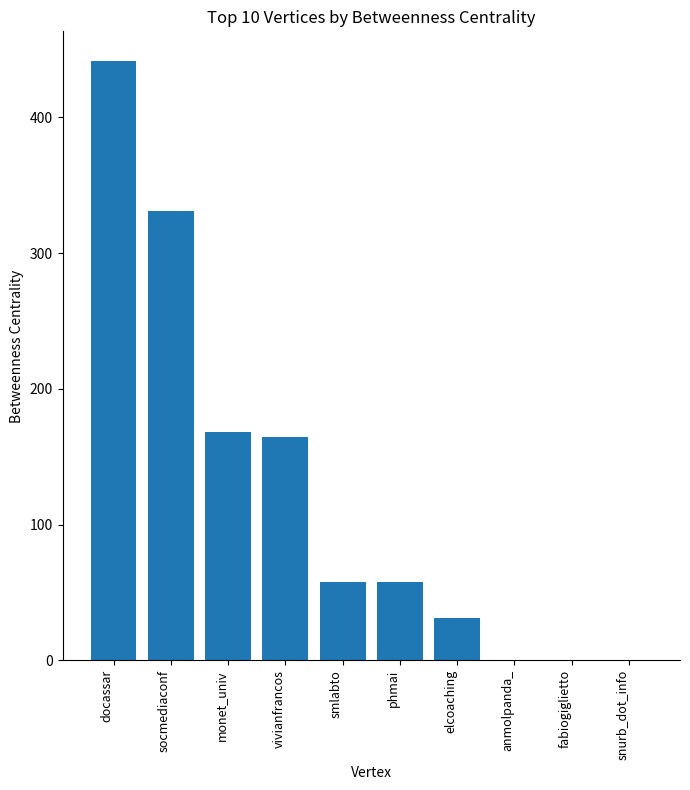

What is the maximum value shown in the chart?

441.3